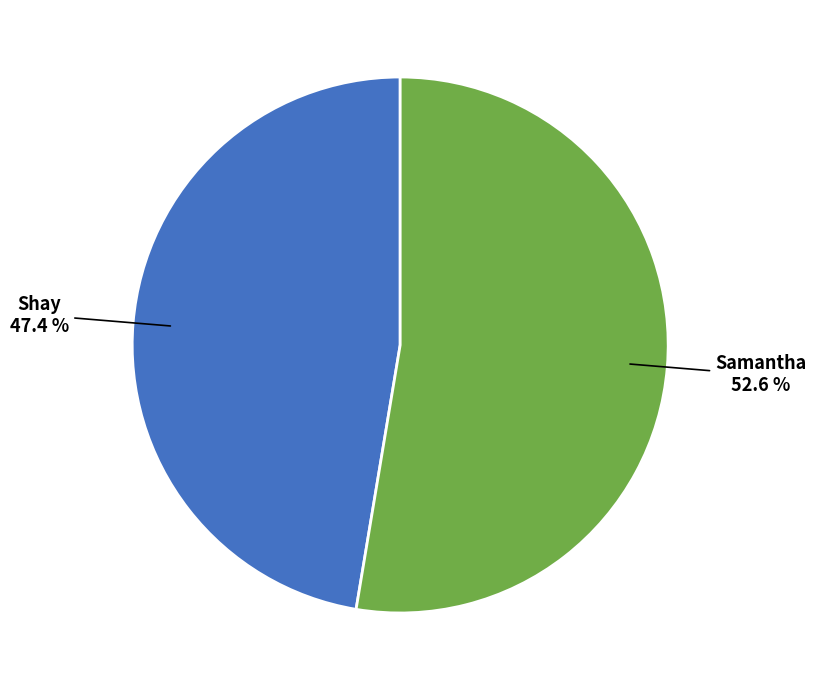

To the nearest percent, what is the average slice percentage?

50%